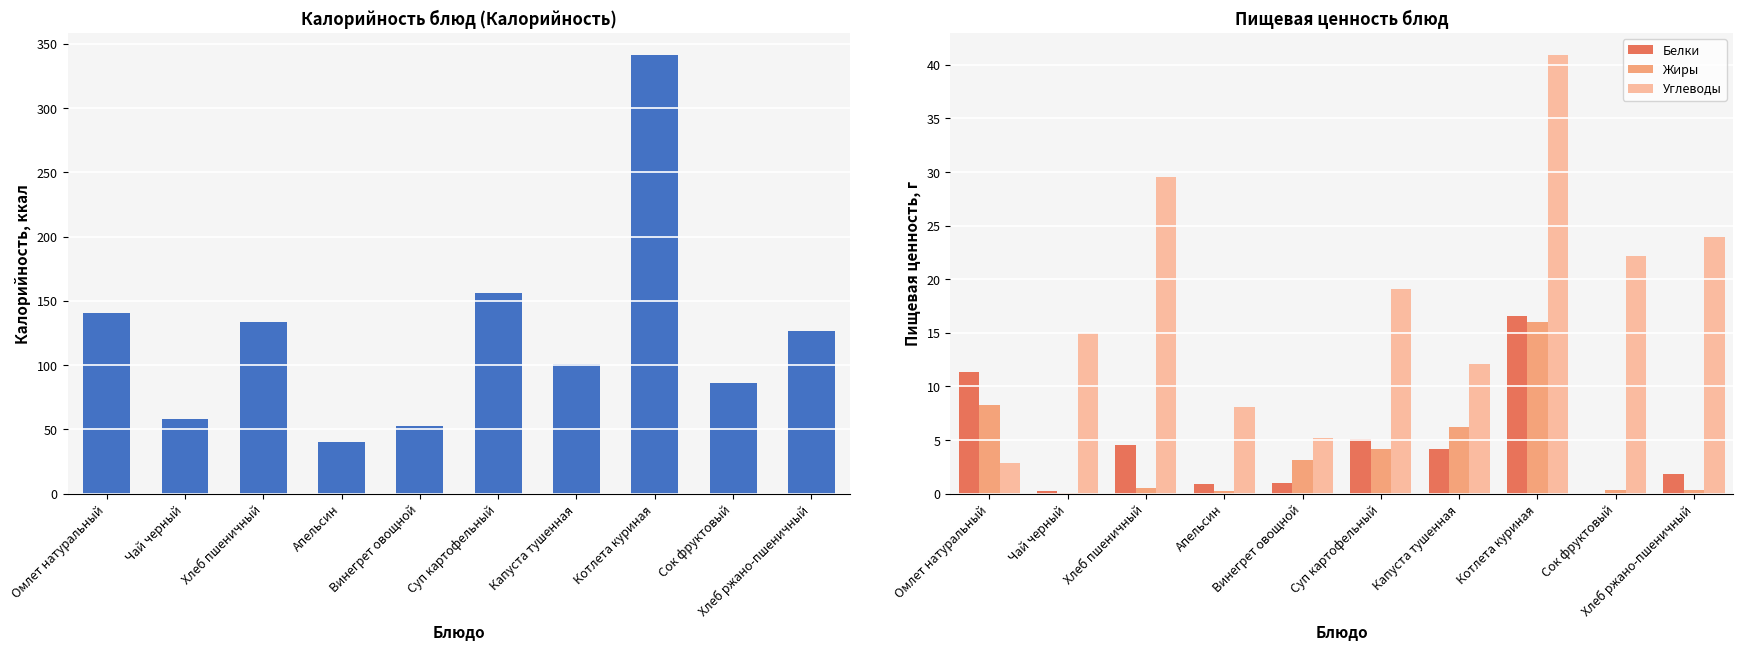

What is the label of the 7th bar from the right?

Апельсин